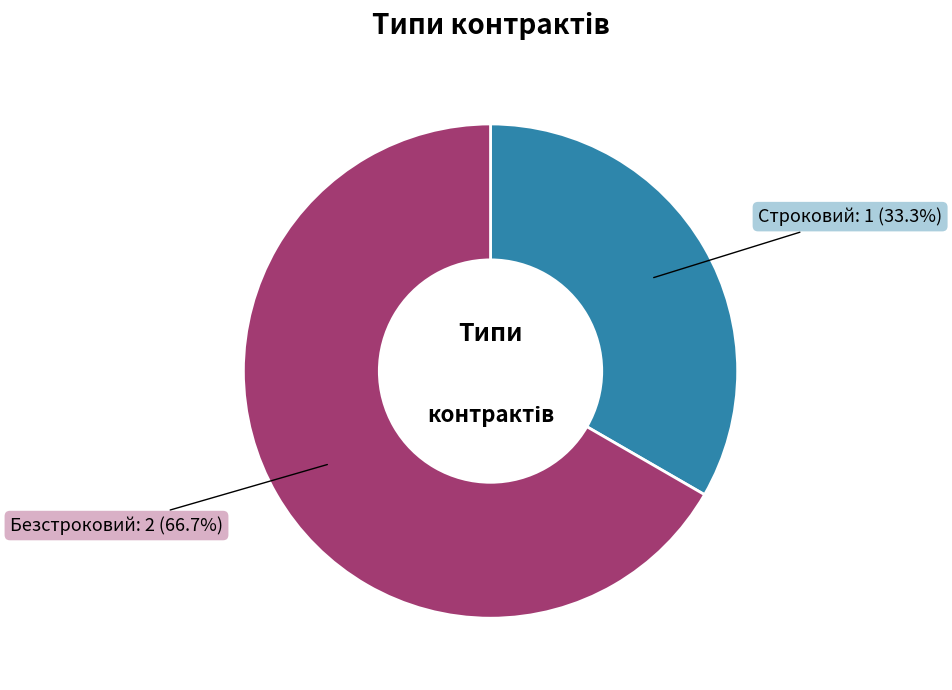

Is there a majority slice in this chart?

Yes